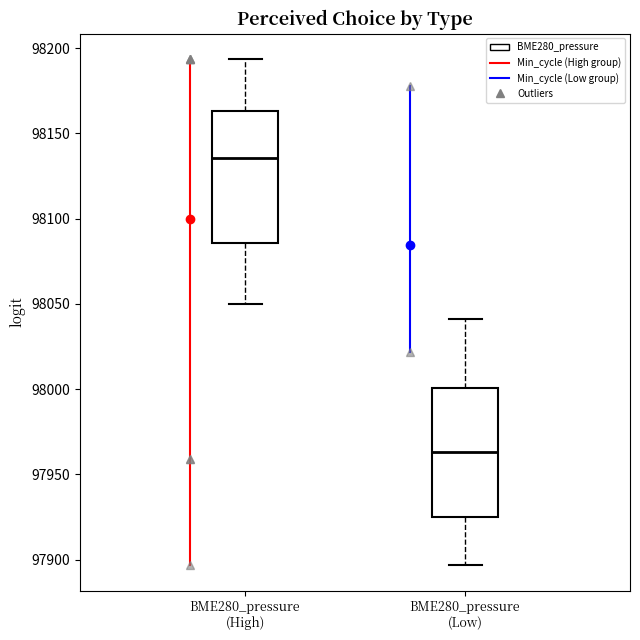

Reading left to right, read every box against the y-axis: the position of its median line, the range the box covers, and the ends of its whiskers. The values are not printed on the chart, so give them approximately, as read against the axis.

BME280_pressure (High): median 98135, box 98085 to 98165, whiskers 98050 to 98195
BME280_pressure (Low): median 97965, box 97925 to 98000, whiskers 97895 to 98040